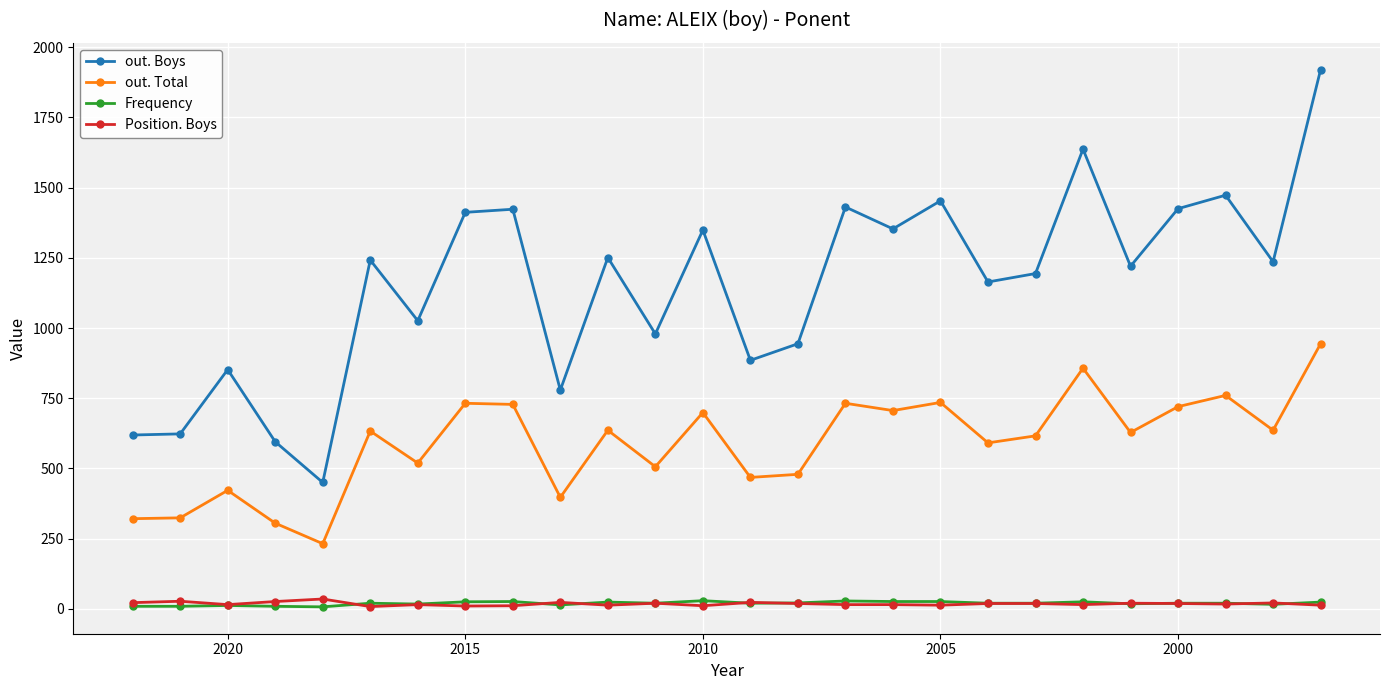

Which series changed the most between 2020 and 7?

out. Boys